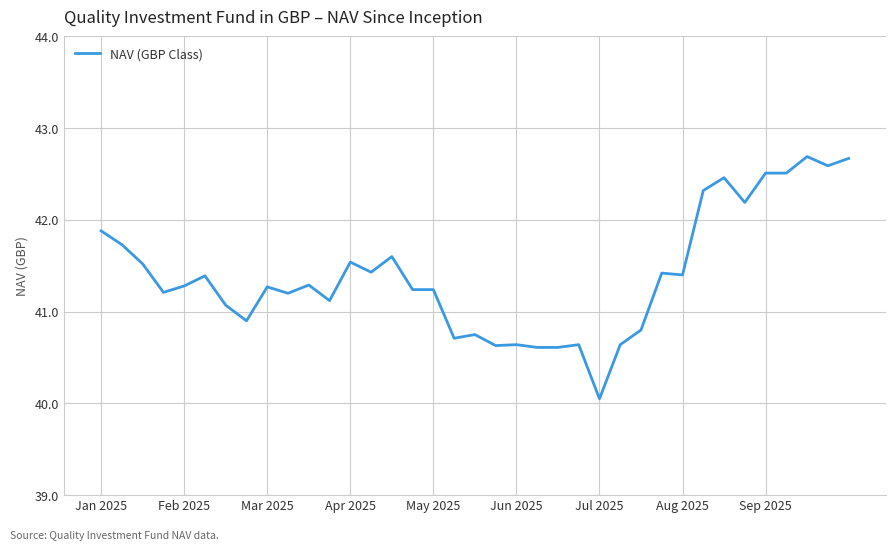

What is the maximum value shown in the chart?

42.7